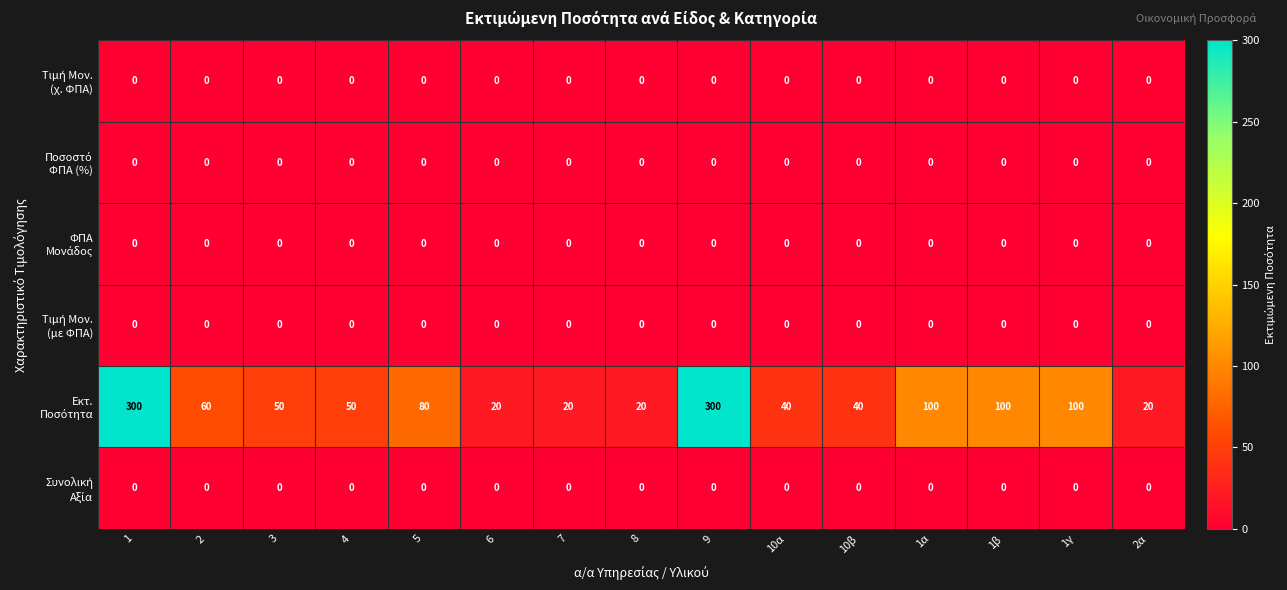

What is the difference between the highest and lowest values at 7?

20